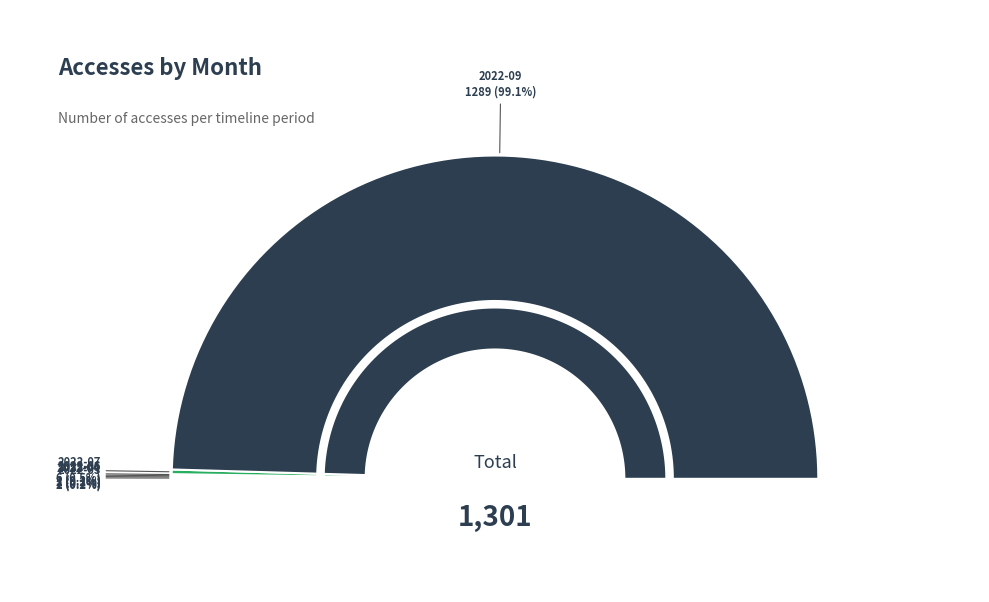

Combined, do 2022-03 and 2022-07 account for over 50%?

No